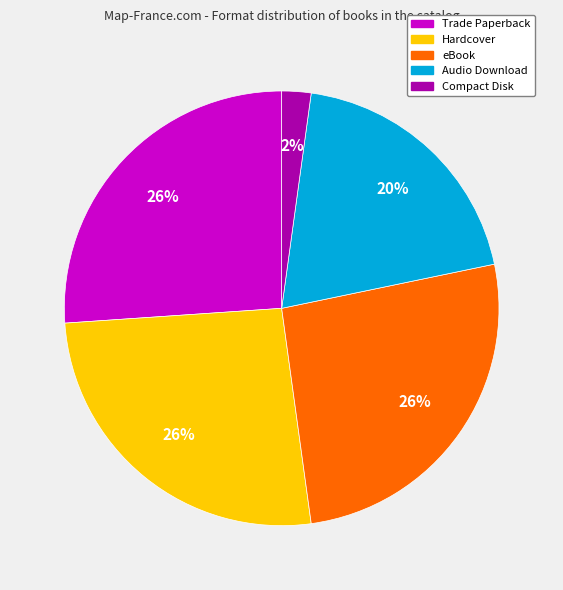

Do Hardcover and Trade Paperback together represent more than half of the pie?

Yes